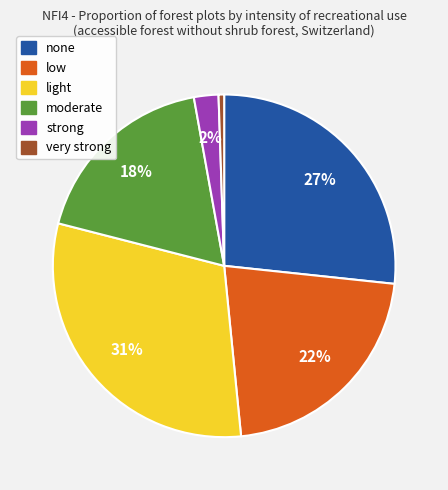

Which has a higher value, strong or low?

low